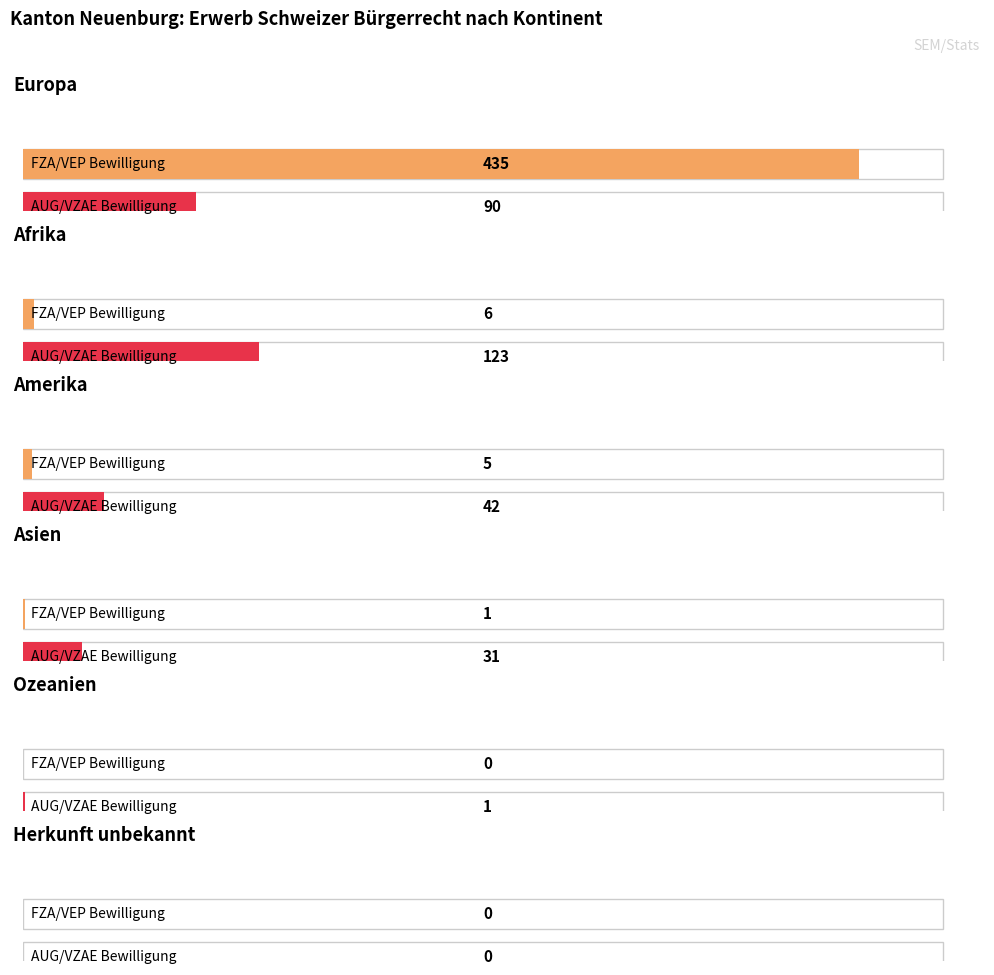

True or false: FZA/VEP Total has a value of 10 at Afrika.

False